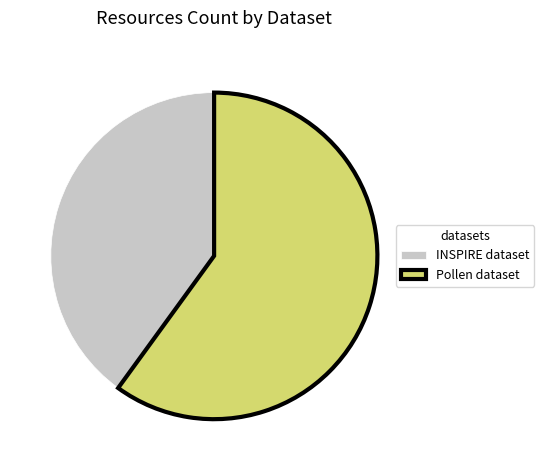

Between INSPIRE dataset and Pollen dataset, which is larger?

Pollen dataset